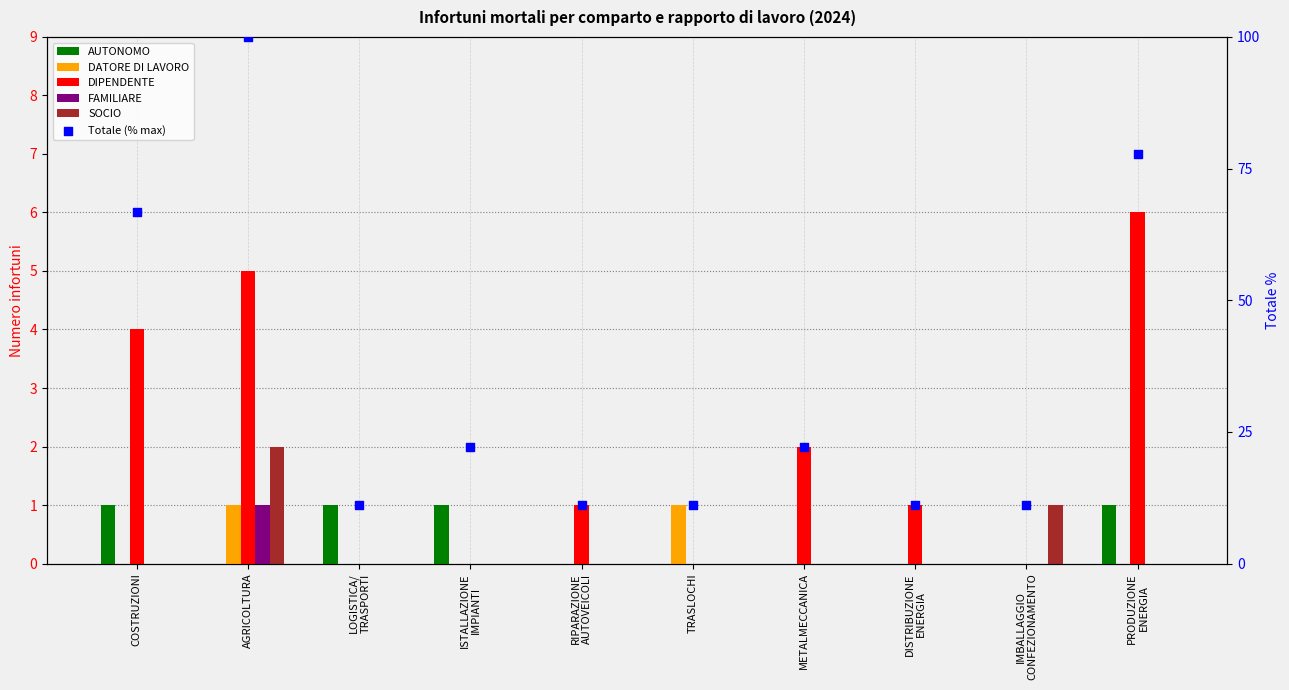

Which series reaches the minimum Y coordinate?

AUTONOMO